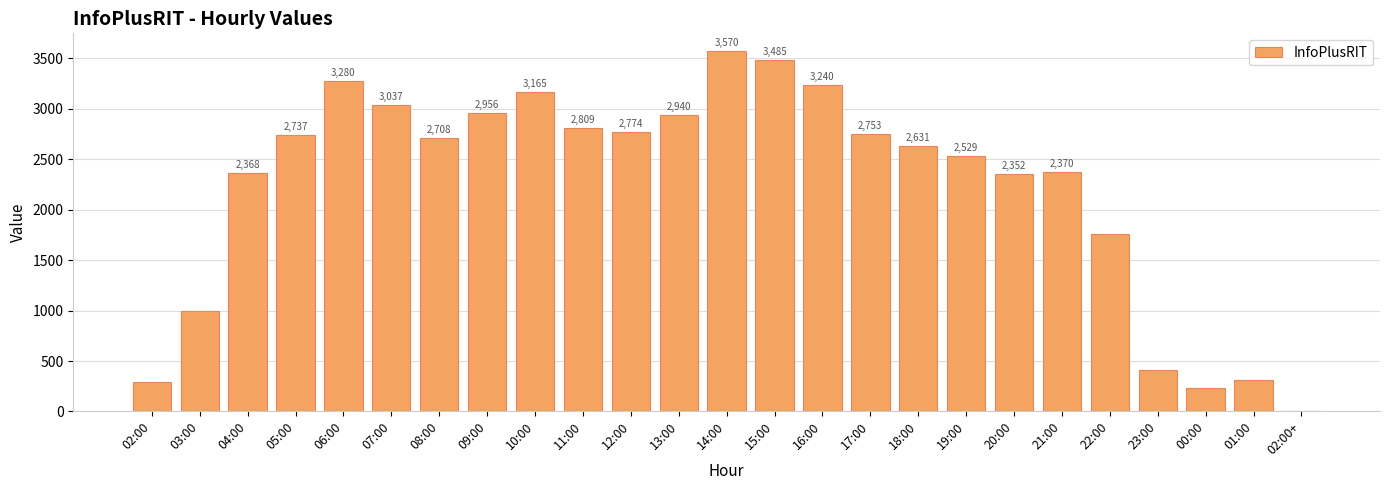

What is the maximum value shown in the chart?

3570